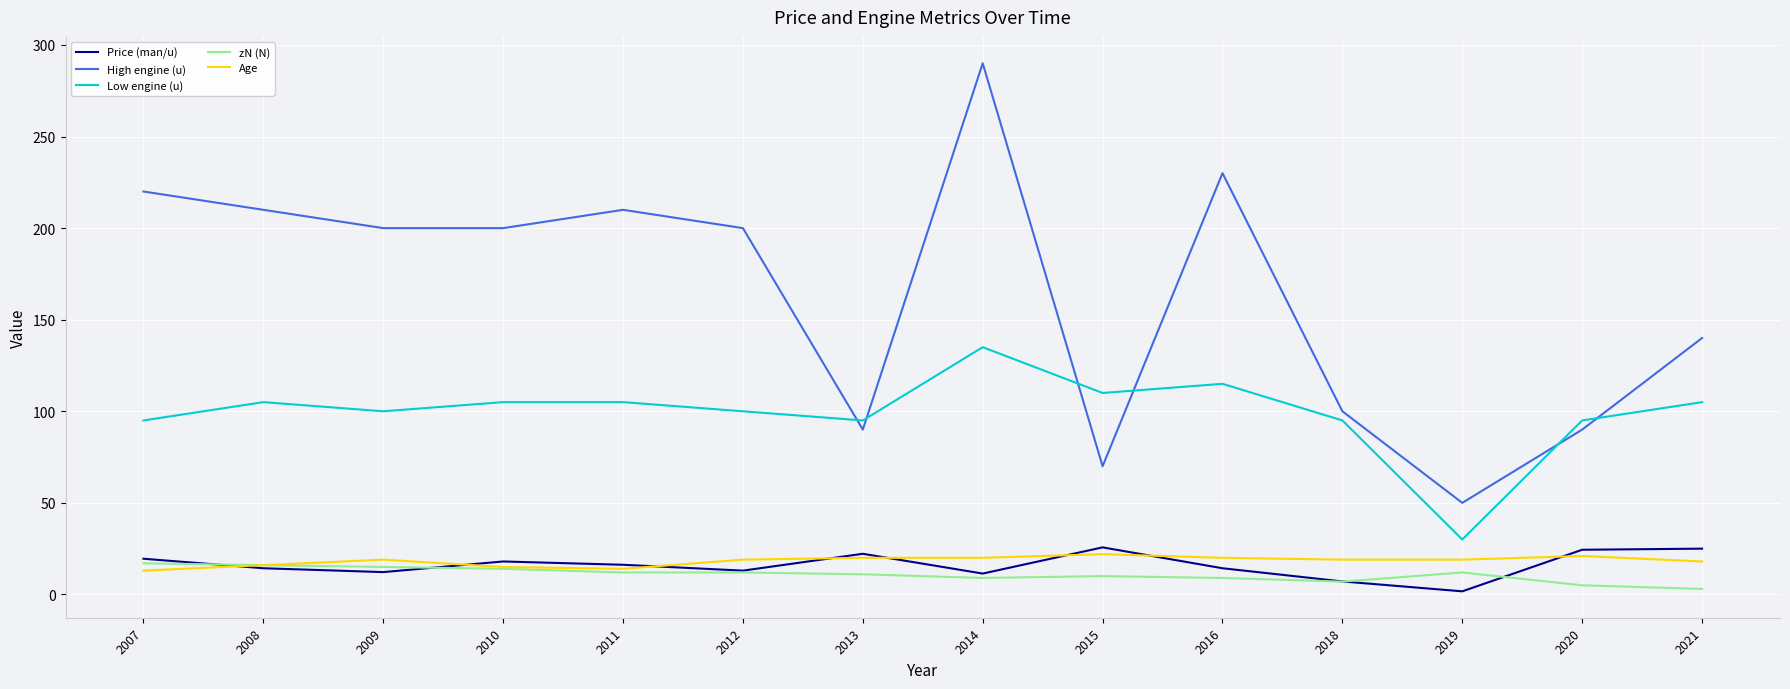

What are all the series names shown in the legend?

Price (man/u), High engine (u), Low engine (u), zN (N), Age